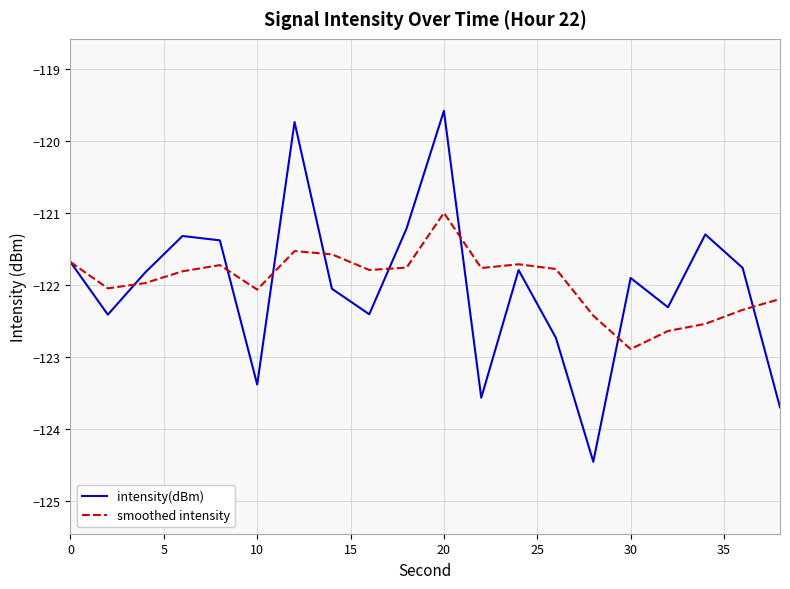

True or false: smoothed intensity and intensity(dBm) intersect in this chart.

True